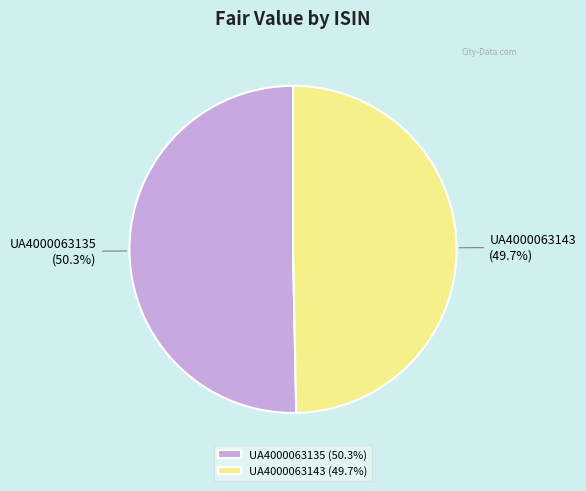

Between UA4000063143 and UA4000063135, which is larger?

UA4000063135